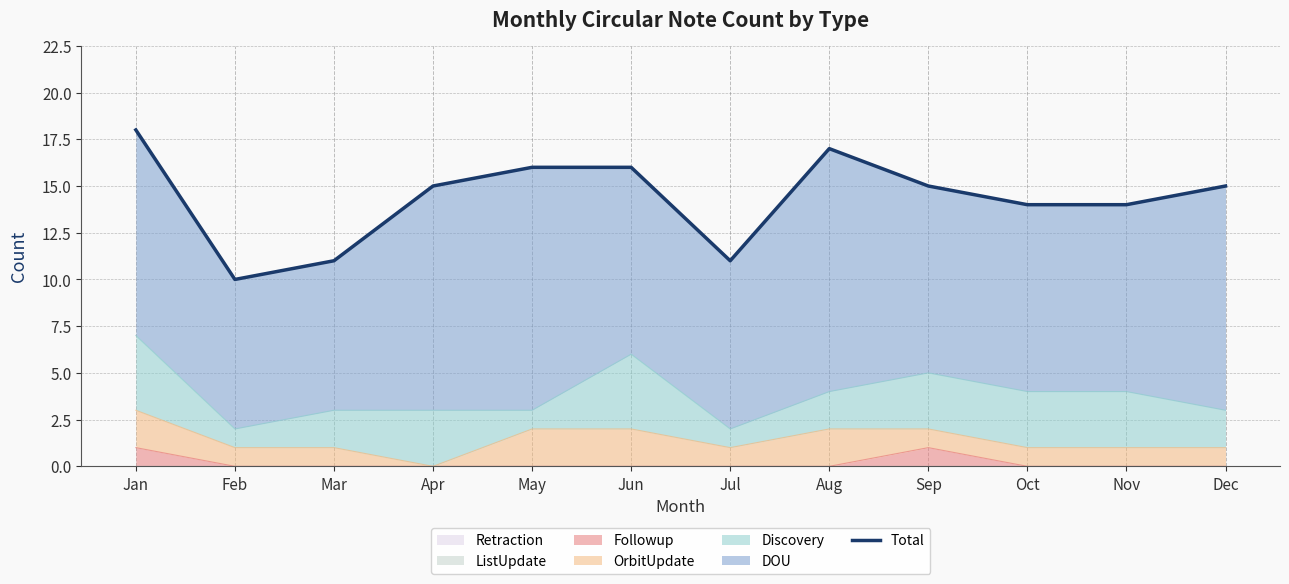

Reading left to right, extract all data points from this chart.

Jan=18	Feb=10	Mar=11	Apr=15	May=16	Jun=16	Jul=11	Aug=17	Sep=15	Oct=14	Nov=14	Dec=15